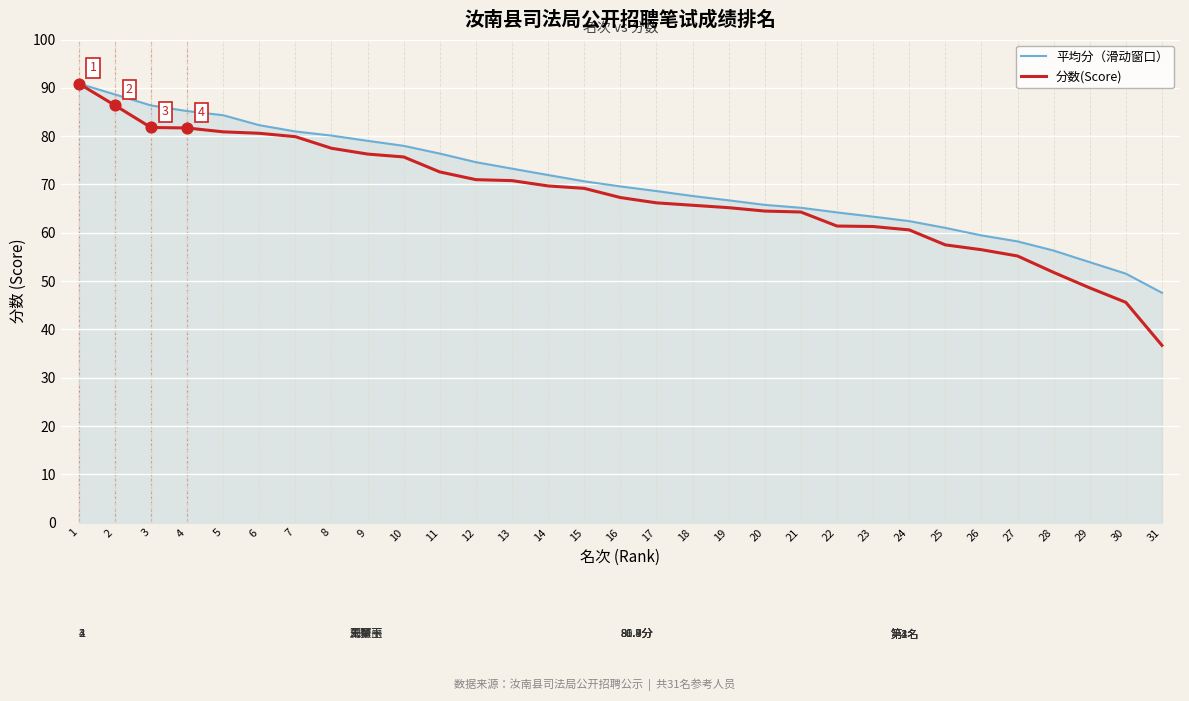

What are all the series names shown in the legend?

平均分（滑动窗口）, 分数(Score)